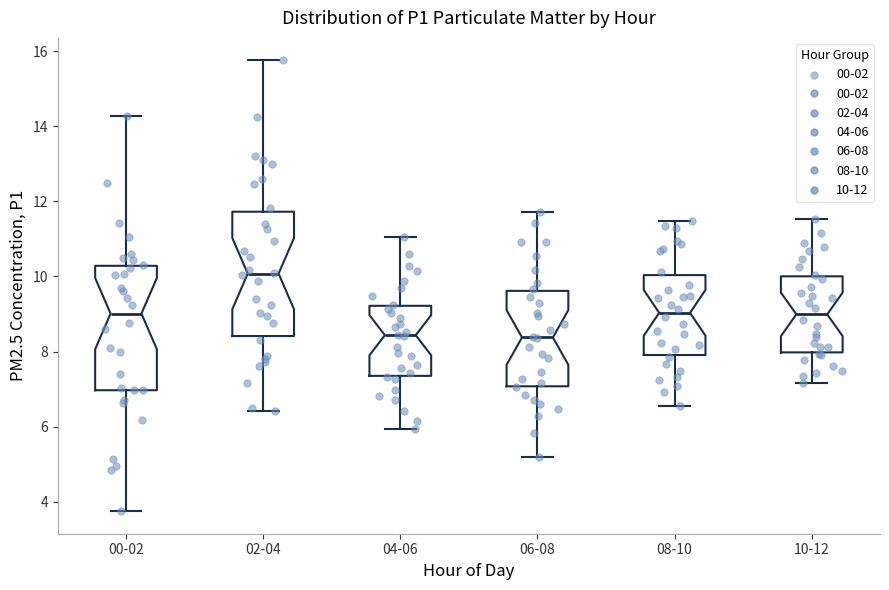

Where does the lower whisker of the box for 06-08 end on the y-axis? The values are not printed on the chart, so give them approximately, as read against the axis.

5.2